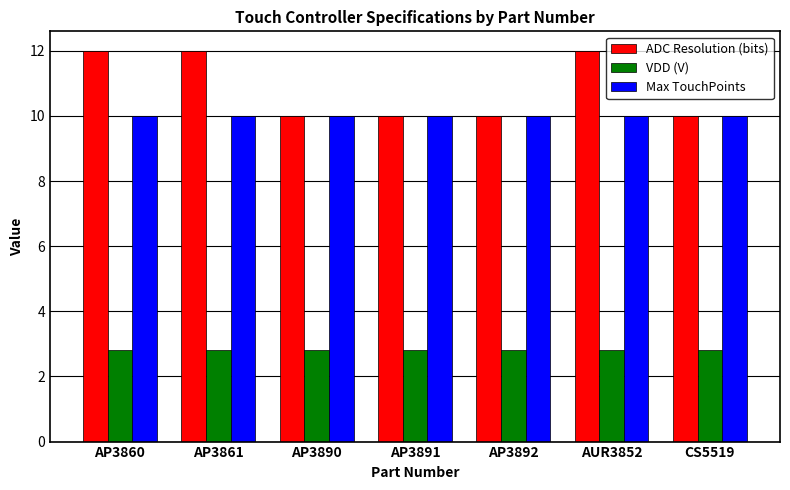

Reading left to right, list all the values displayed in this chart.

ADC Resolution (bits): AP3860=12.0	AP3861=12.0	AP3890=10.0	AP3891=10.0	AP3892=10.0	AUR3852=12.0	CS5519=10.0
VDD (V): AP3860=2.8	AP3861=2.8	AP3890=2.8	AP3891=2.8	AP3892=2.8	AUR3852=2.8	CS5519=2.8
Max TouchPoints: AP3860=10.0	AP3861=10.0	AP3890=10.0	AP3891=10.0	AP3892=10.0	AUR3852=10.0	CS5519=10.0